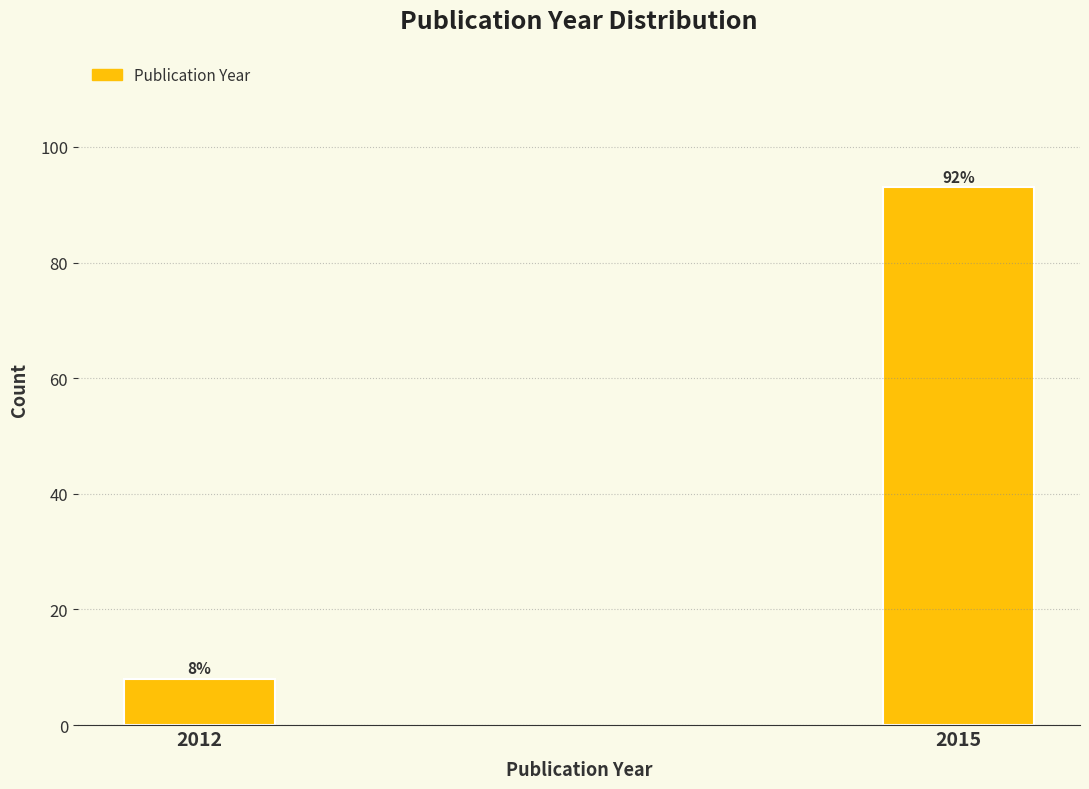

Reading left to right, list all the values displayed in this chart.

8	93